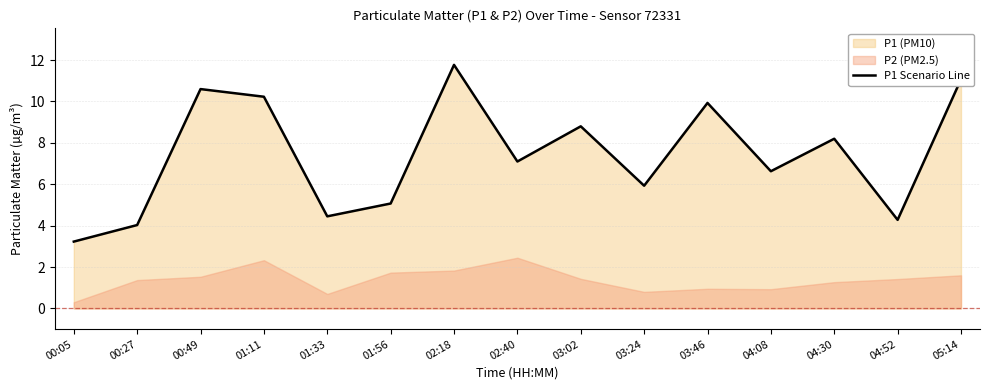

What is the greatest value displayed?

11.8